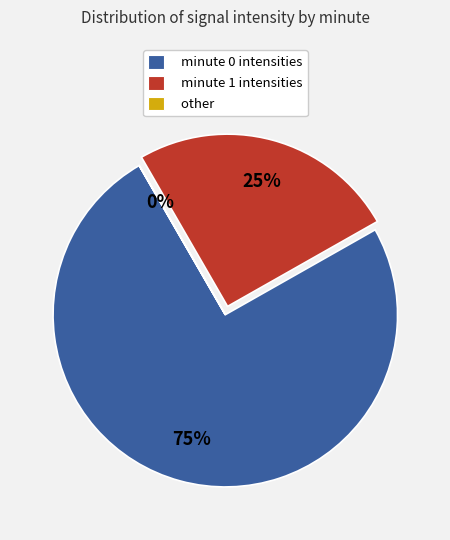

To the nearest percent, what portion does minute 1 intensities represent?

25%